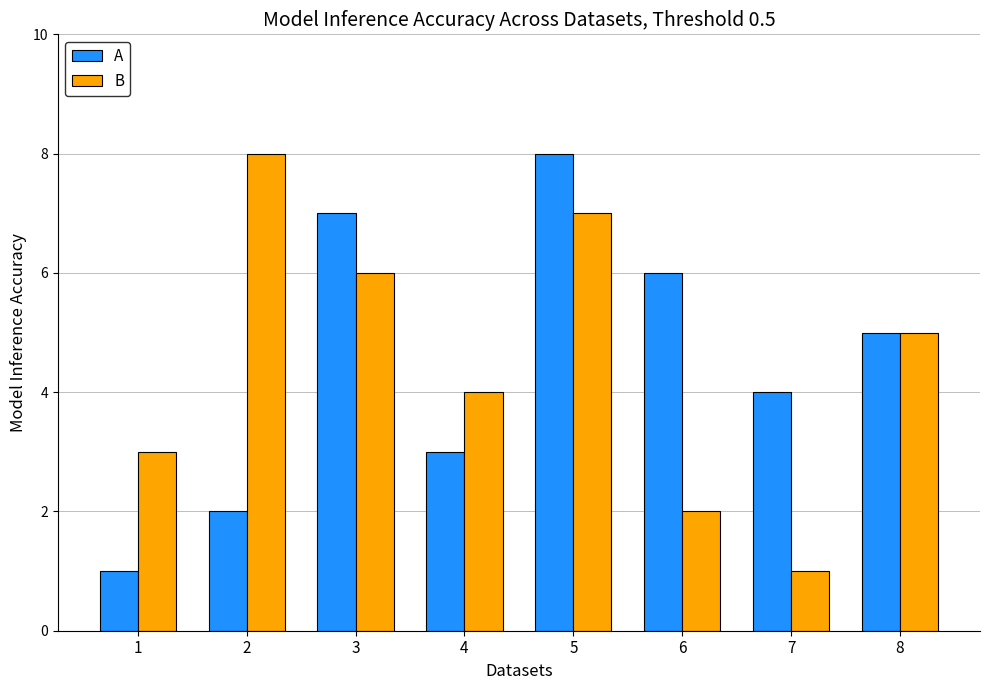

What is the sum of the B values at 6 and 7?

3